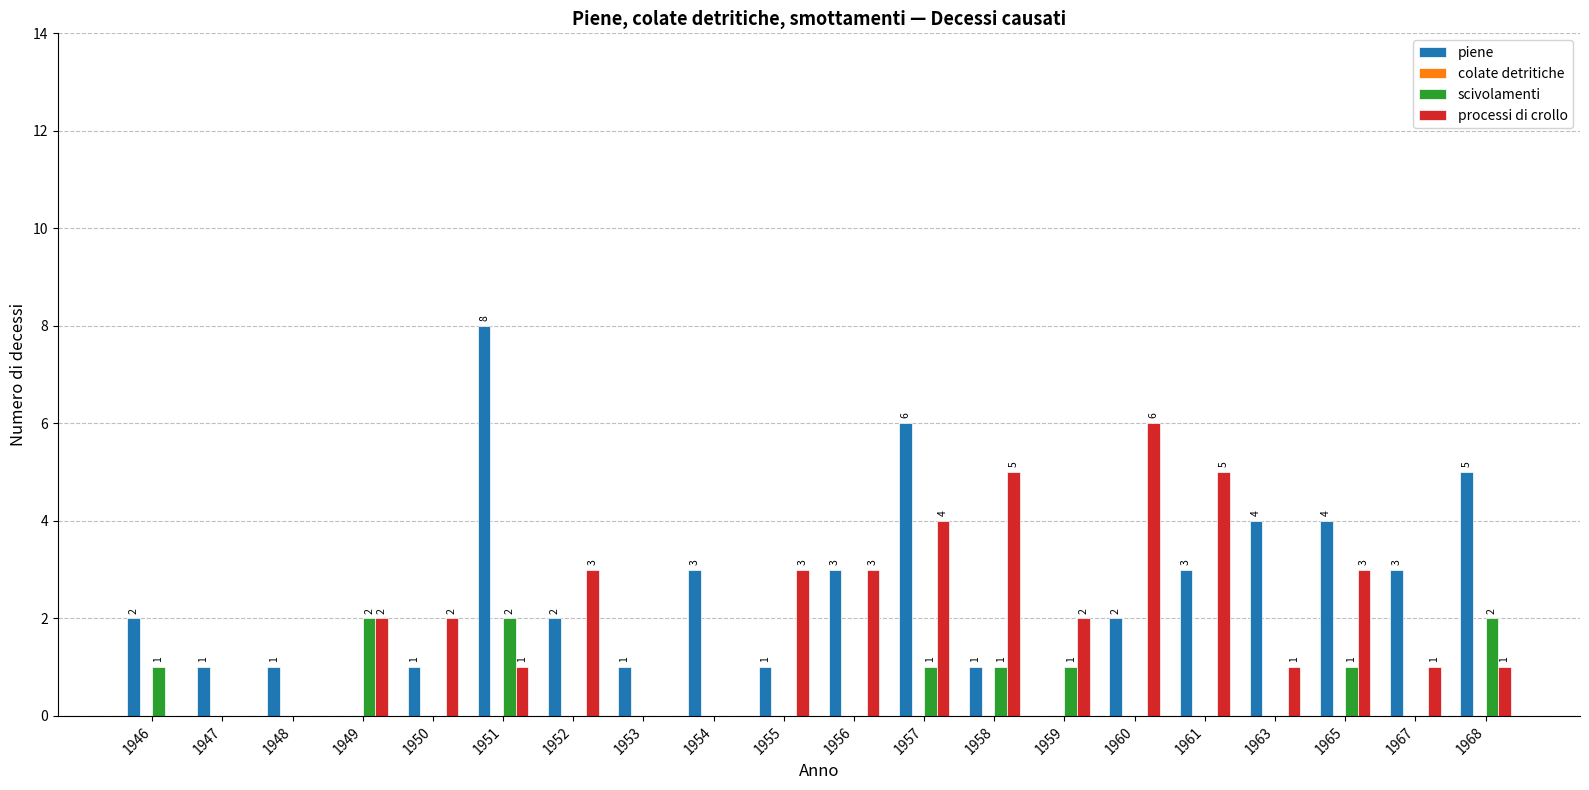

Which series changed the most between 1952 and 1965?

piene